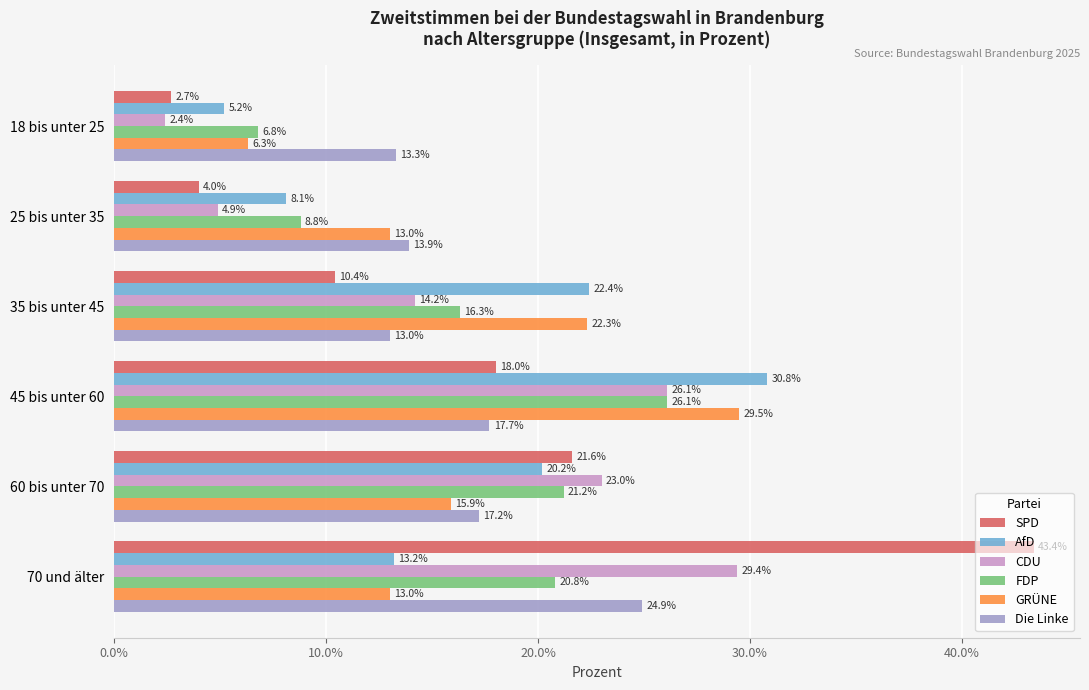

At which label is AfD closest to 18?

60 bis unter 70